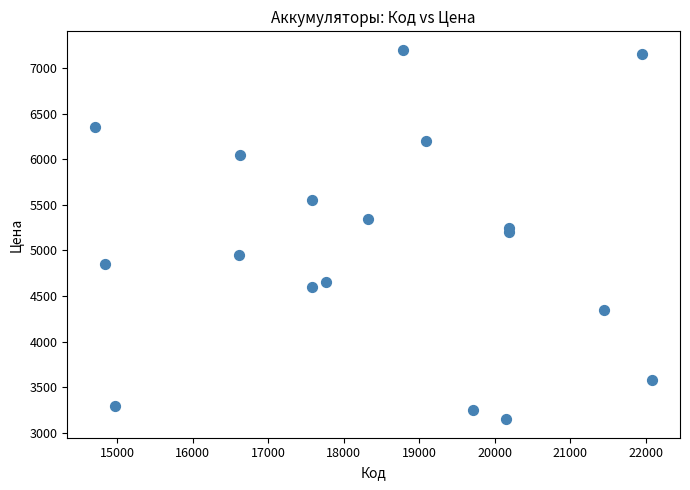

What is the range of X values (max minus min)?

7373